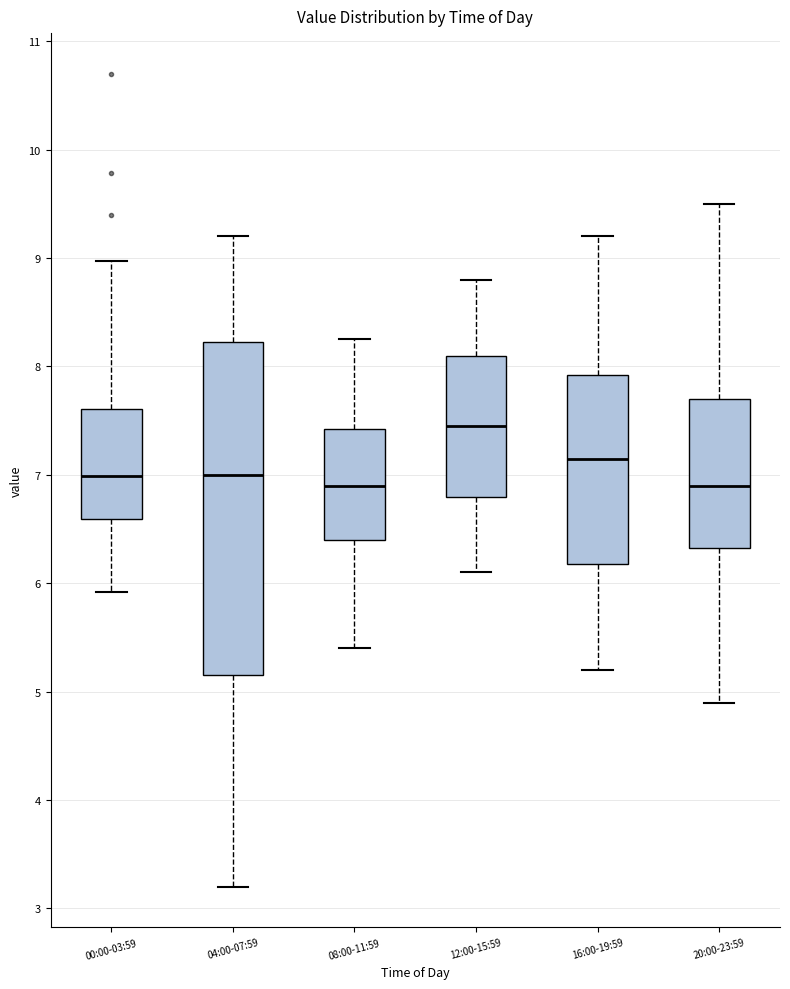

Reading left to right, transcribe this box plot: for each box, give where its median line is, the range the box spans, and where its two whiskers end, as read against the y-axis. The values are not printed on the chart, so give them approximately, as read against the axis.

00:00-03:59: median 7.0, box 6.6 to 7.6, whiskers 5.9 to 9.0
04:00-07:59: median 7.0, box 5.2 to 8.2, whiskers 3.2 to 9.2
08:00-11:59: median 6.9, box 6.4 to 7.4, whiskers 5.4 to 8.3
12:00-15:59: median 7.5, box 6.8 to 8.1, whiskers 6.1 to 8.8
16:00-19:59: median 7.2, box 6.2 to 7.9, whiskers 5.2 to 9.2
20:00-23:59: median 6.9, box 6.3 to 7.7, whiskers 4.9 to 9.5